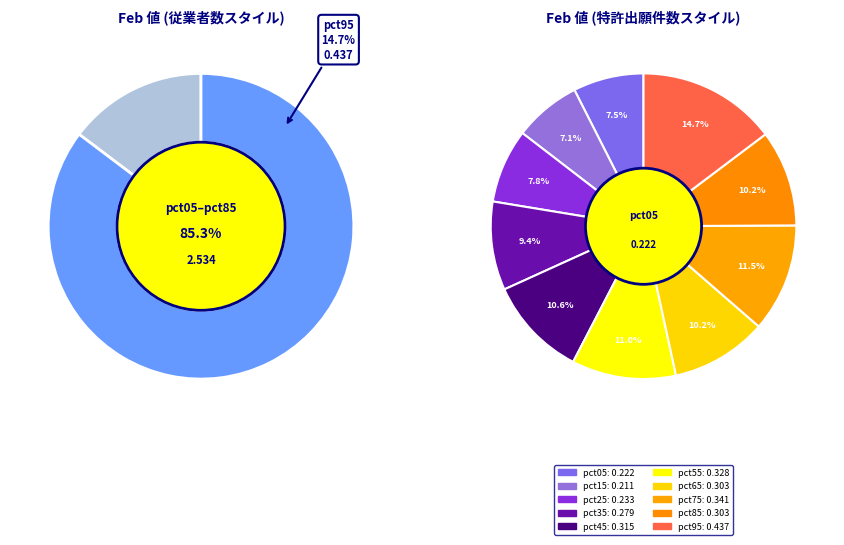

What portion of the pie excludes pct45?

89.4%